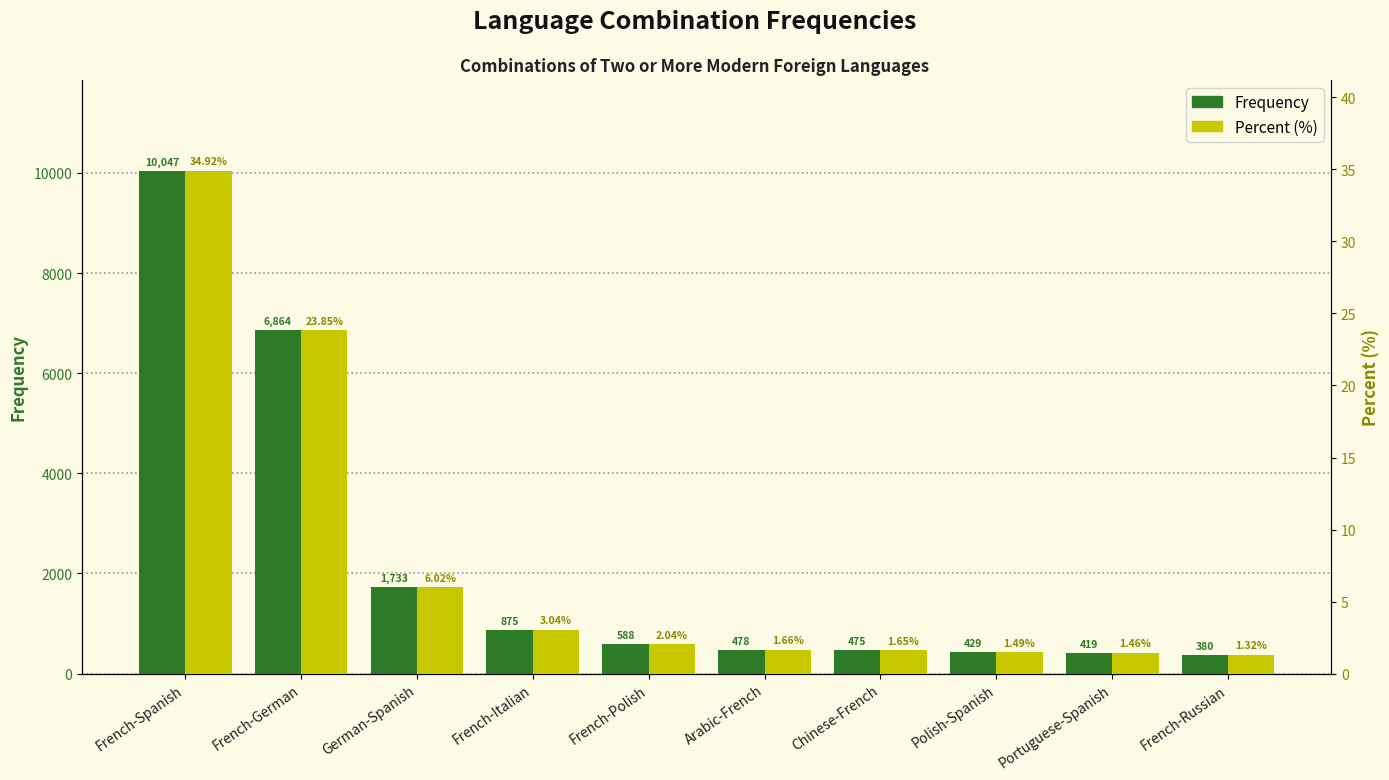

What is the label of the 1st bar from the left?

French-Spanish